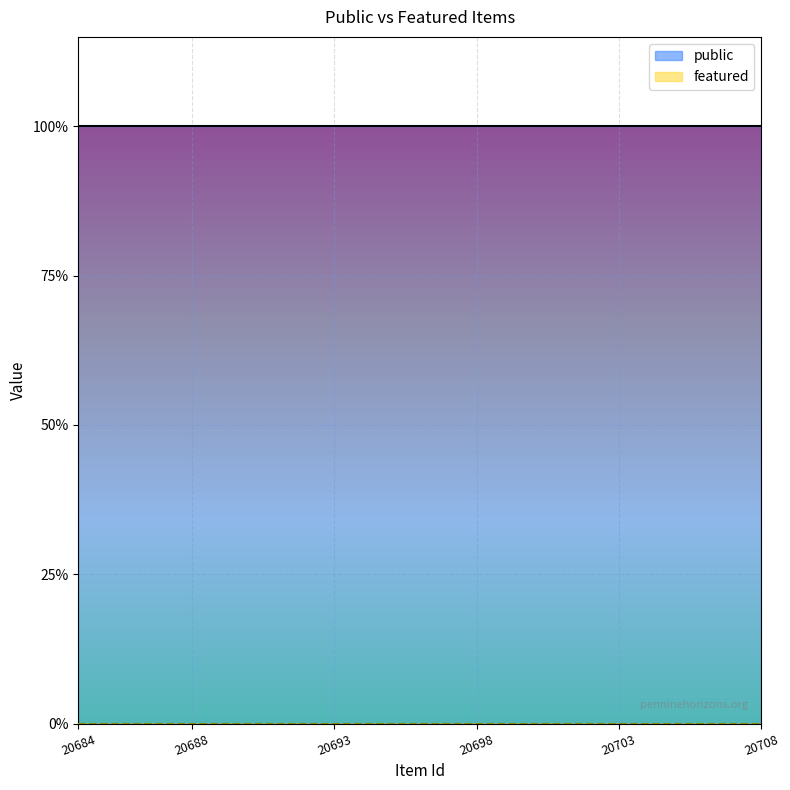

List the series in order of their overall mean, highest first.

public, featured